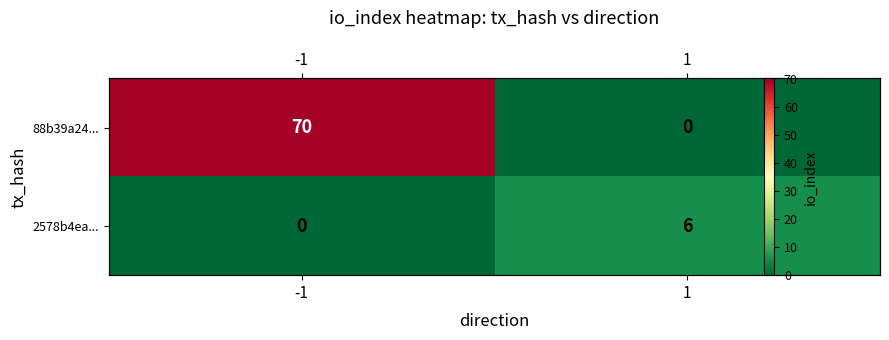

List the labels in order of 2578b4ea... value, smallest first.

-1, 1